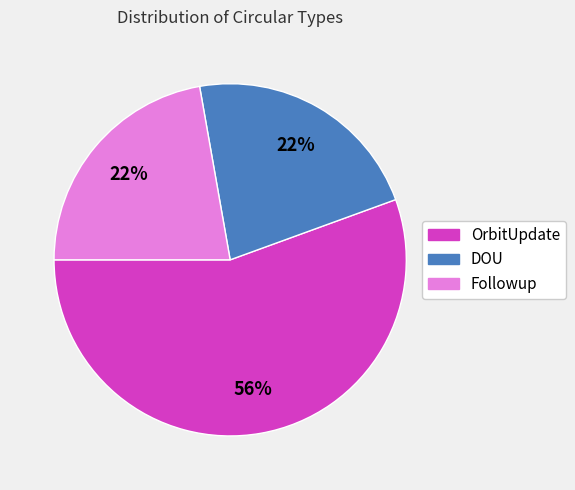

To the nearest percent, what is the average slice percentage?

33%